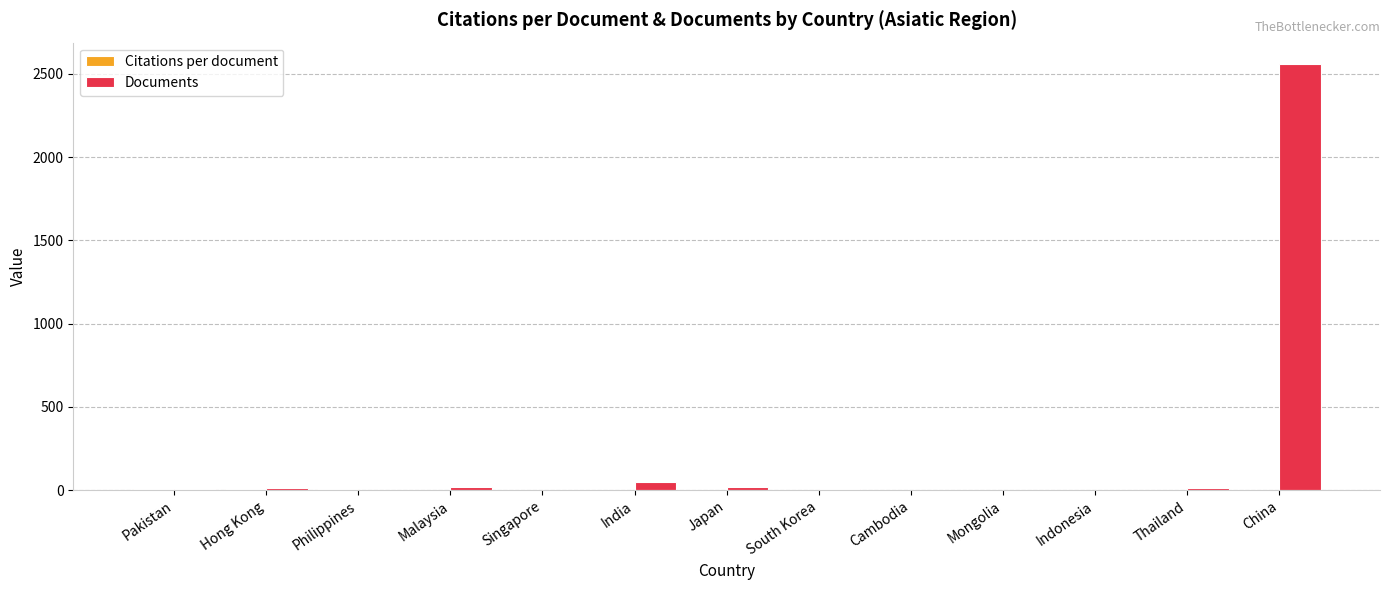

Which category has the highest value in the Documents series?

China